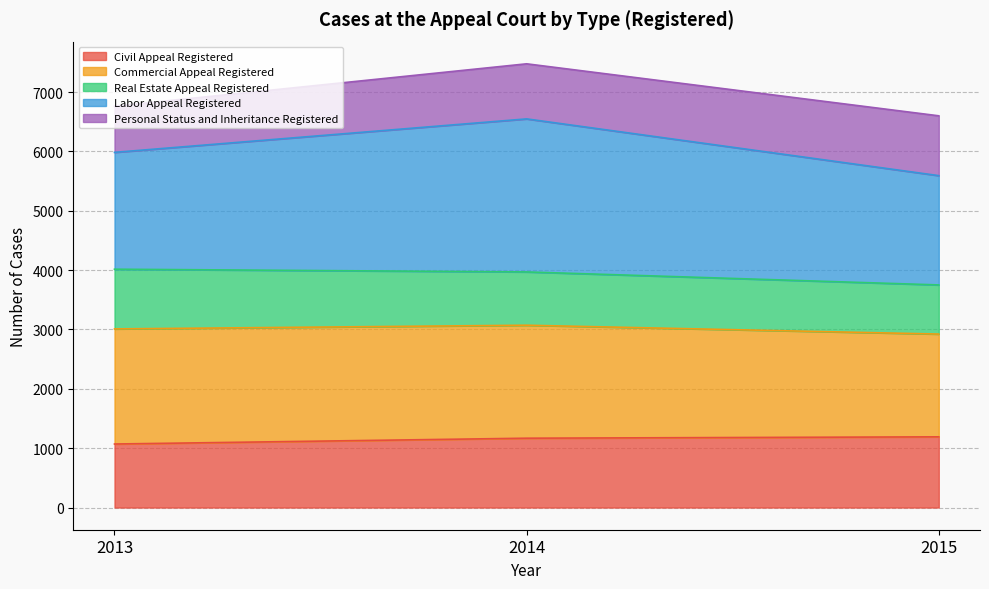

Which series has the largest total across all categories?

Labor Appeal Registered